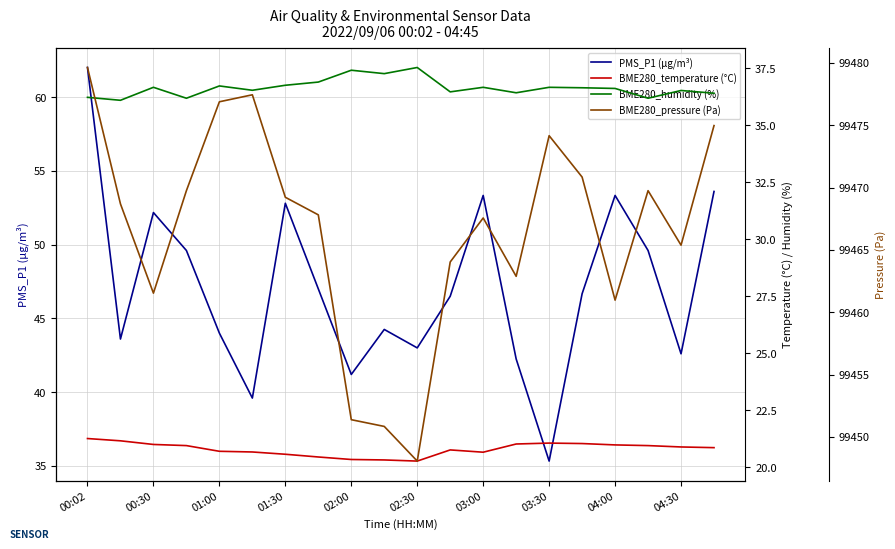

The PMS_P1 (µg/m³) series shows 52.8 at 01:30. True or false?

True